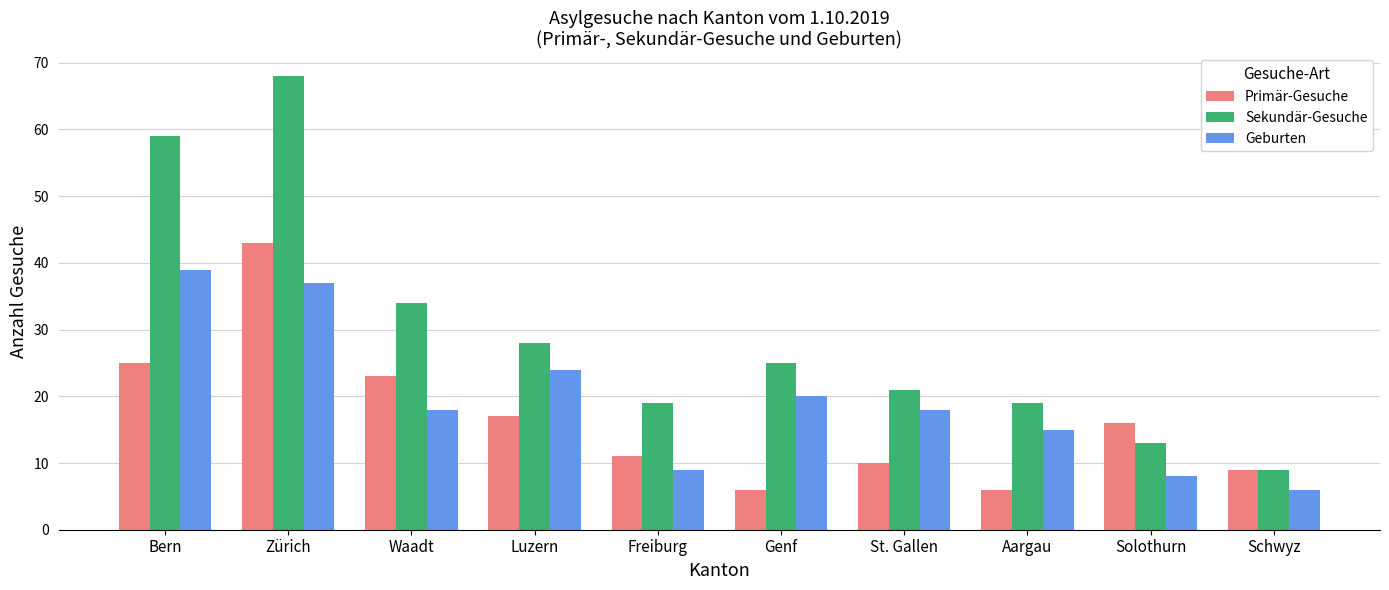

What is the average value of the Sekundär-Gesuche series?

30